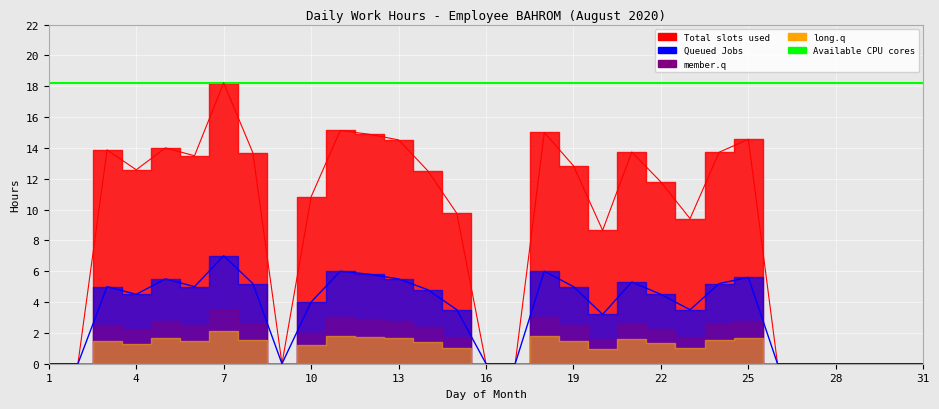

Rank the series at 13 from highest to lowest value.

Available CPU cores, Total slots used (hours), Queued Jobs, member.q, long.q